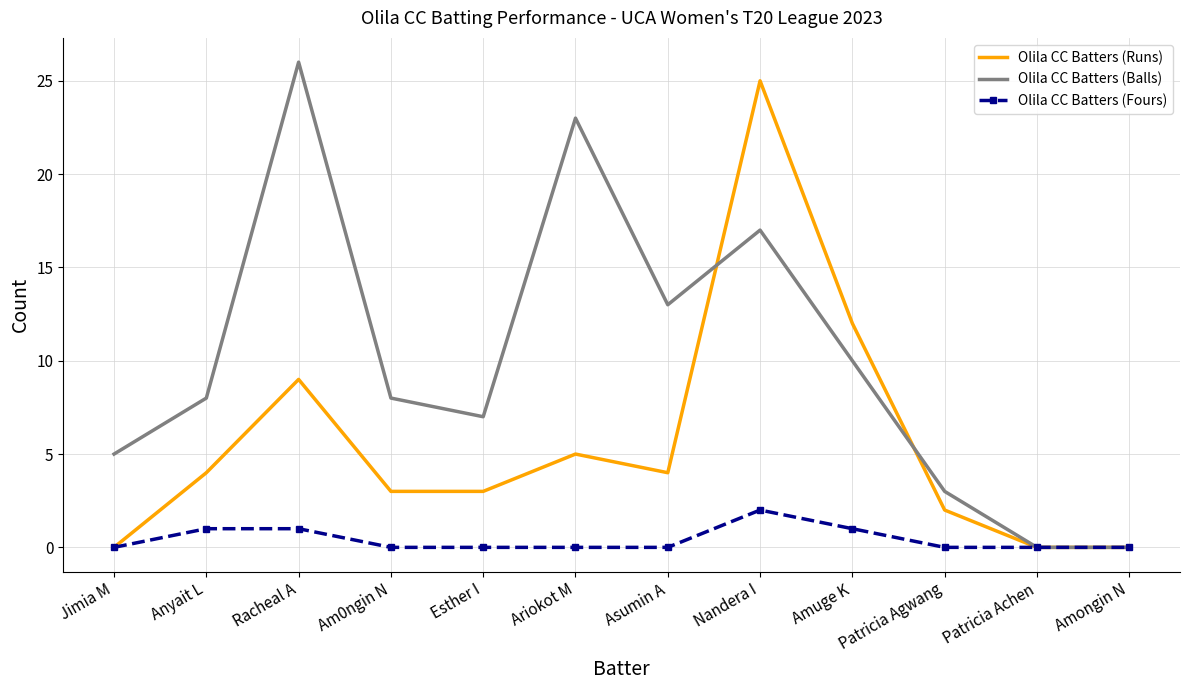

Reading left to right, list all the values displayed in this chart.

Olila CC Batters (Runs): Jimia M=0	Anyait L=4	Racheal A=9	Am0ngin N=3	Esther I=3	Ariokot M=5	Asumin A=4	Nandera I=25	Amuge K=12	Patricia Agwang=2	Patricia Achen=0	Amongin N=0
Olila CC Batters (Balls): Jimia M=5	Anyait L=8	Racheal A=26	Am0ngin N=8	Esther I=7	Ariokot M=23	Asumin A=13	Nandera I=17	Amuge K=10	Patricia Agwang=3	Patricia Achen=0	Amongin N=0
Olila CC Batters (Fours): Jimia M=0	Anyait L=1	Racheal A=1	Am0ngin N=0	Esther I=0	Ariokot M=0	Asumin A=0	Nandera I=2	Amuge K=1	Patricia Agwang=0	Patricia Achen=0	Amongin N=0